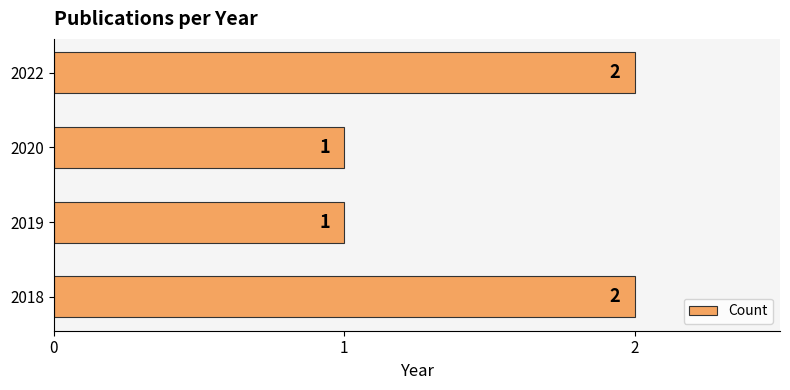

The value at 2020 is 2. True or false?

False